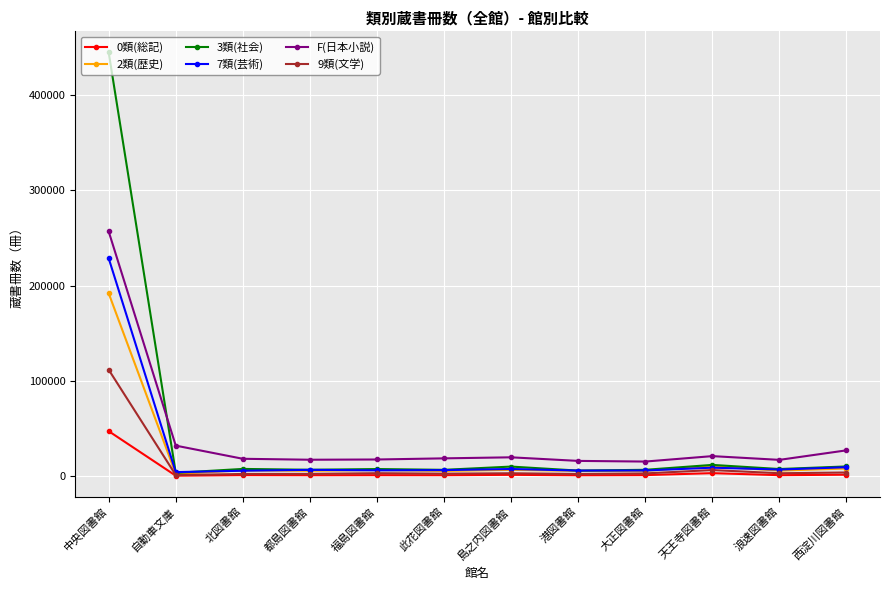

What is the sum of the 3類(社会) values at 天王寺図書館 and 都島図書館?

18347